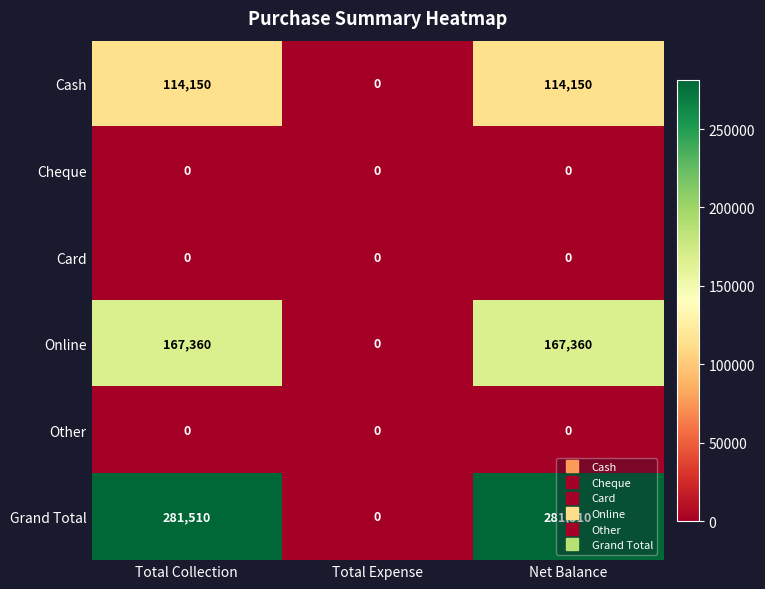

What is the total value across all series at Total Collection?

563020